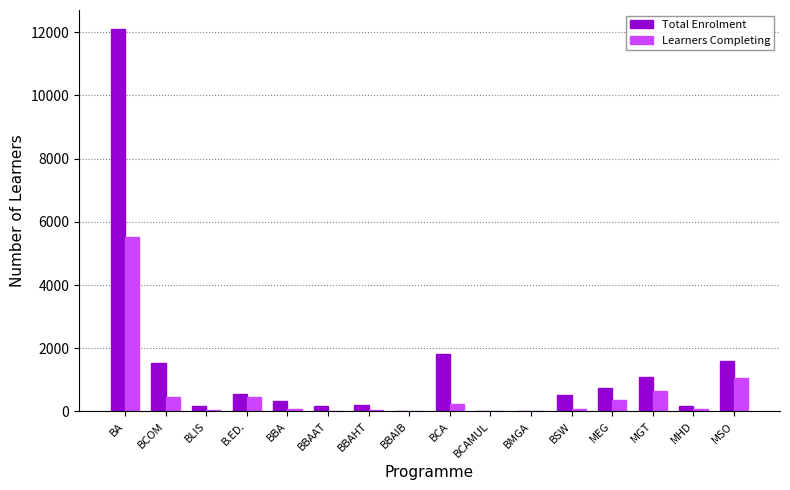

What is the sum of all Learners Completing values?

9111